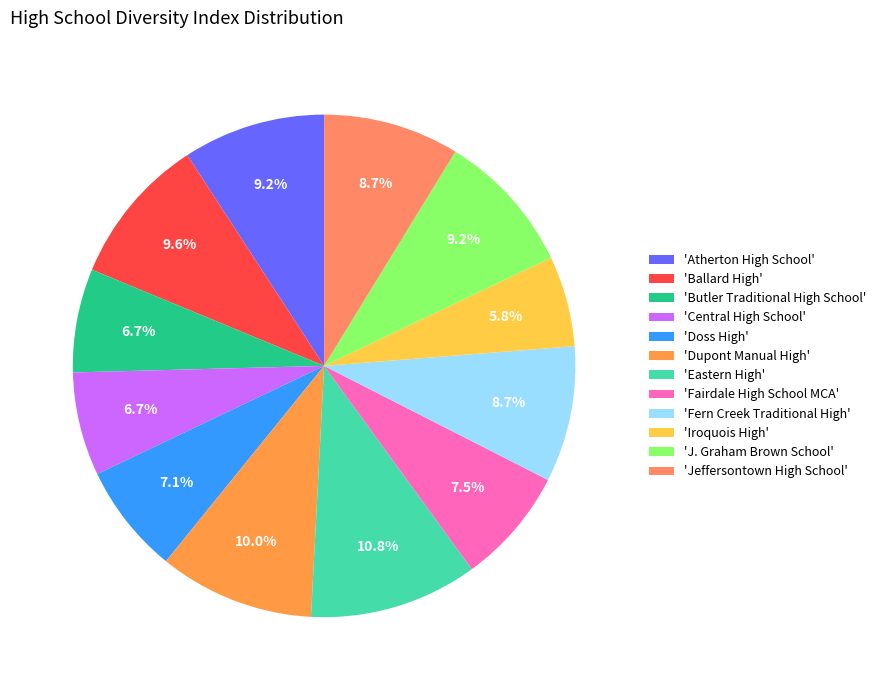

How many slices are in this pie chart?

12